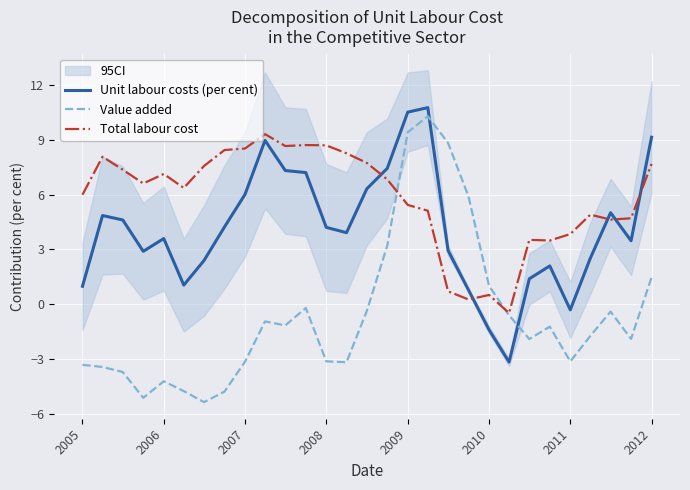

Is it true that Value added equals 2.3 at 2009?

False